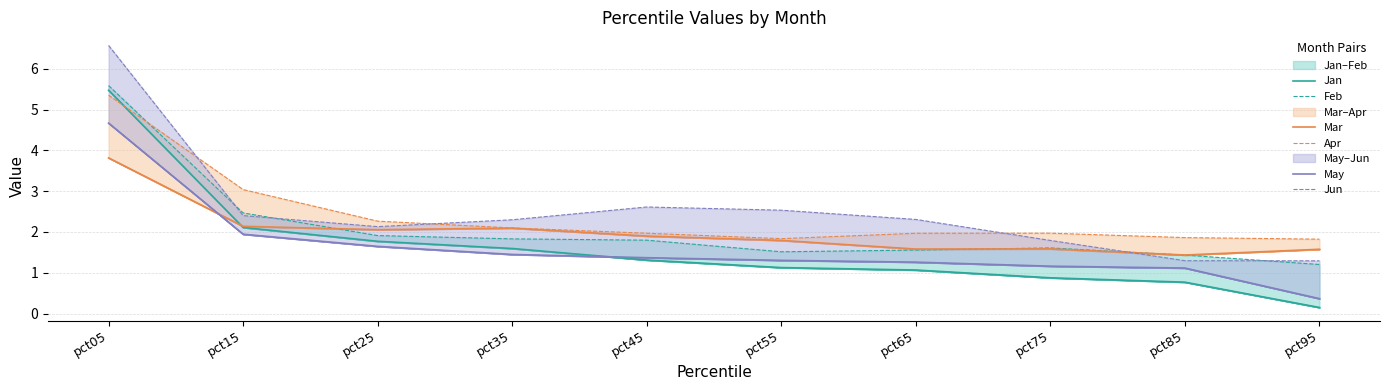

True or false: May has more than 0 interior local peaks.

False